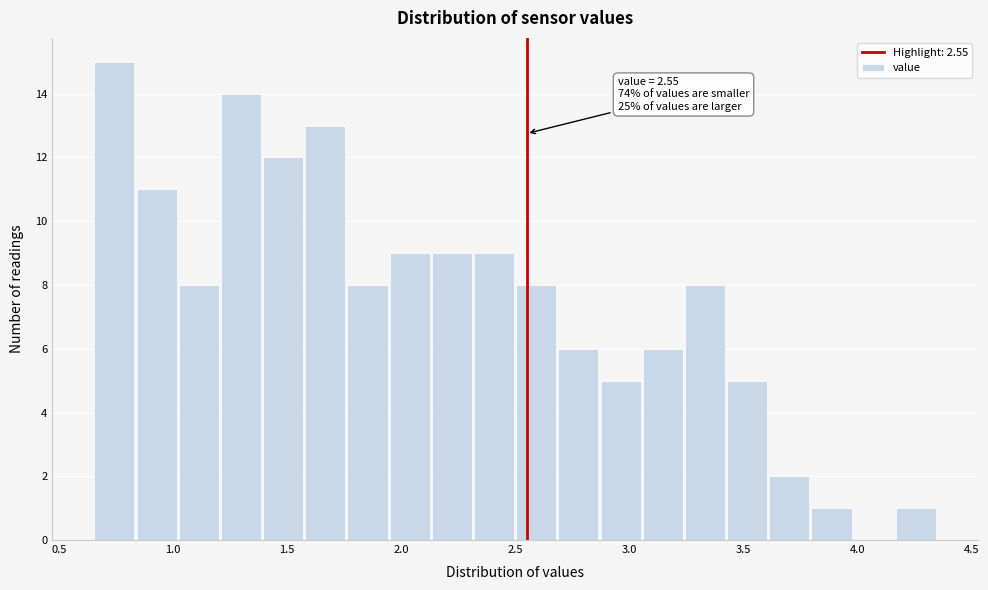

Read against the x-axis, roughly where is the centre of the tallest bar?

0.75